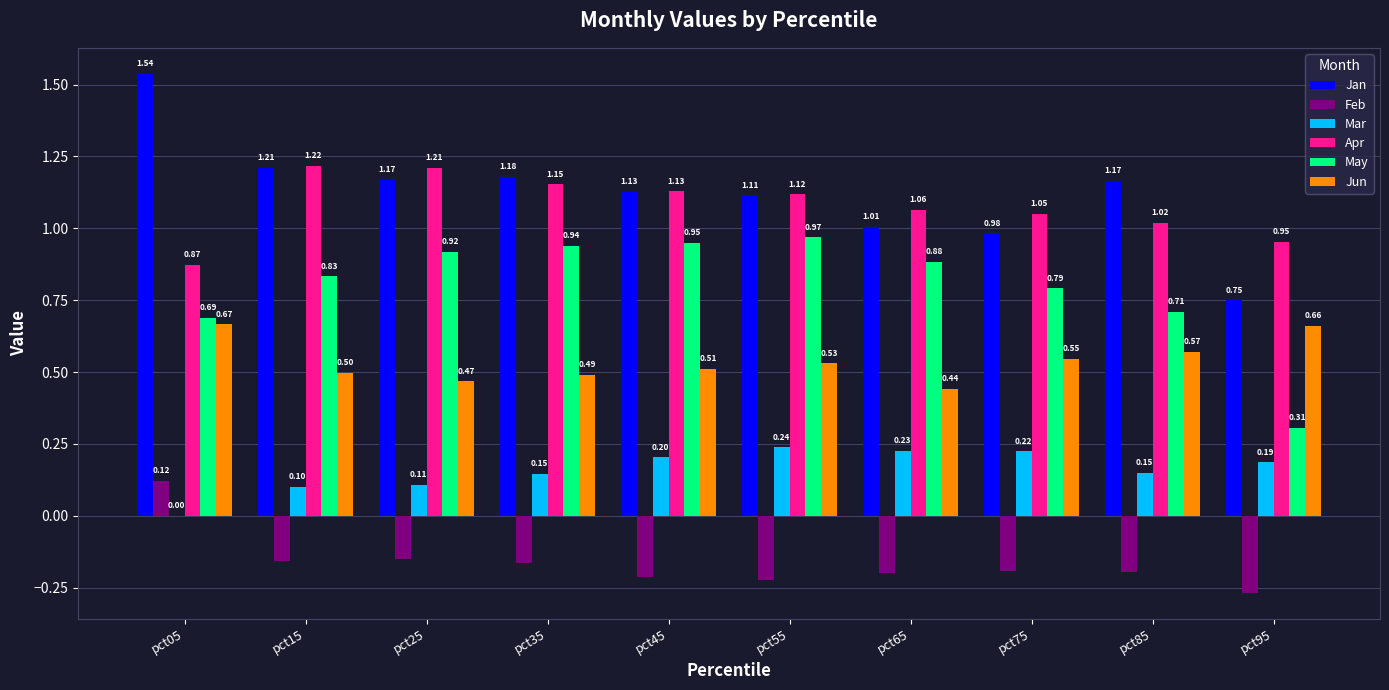

What is the spread (max minus min) of values at pct55?

1.3